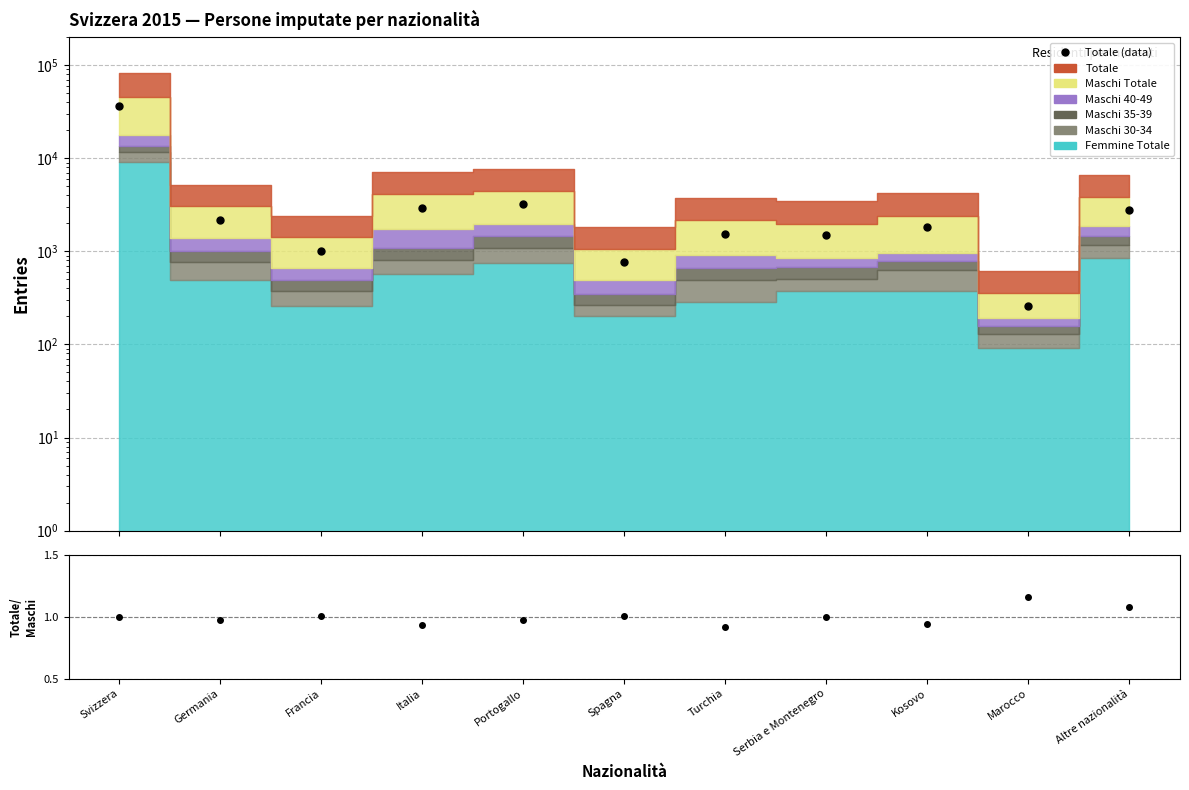

Which series changed the most between Francia and Kosovo?

Totale (data)